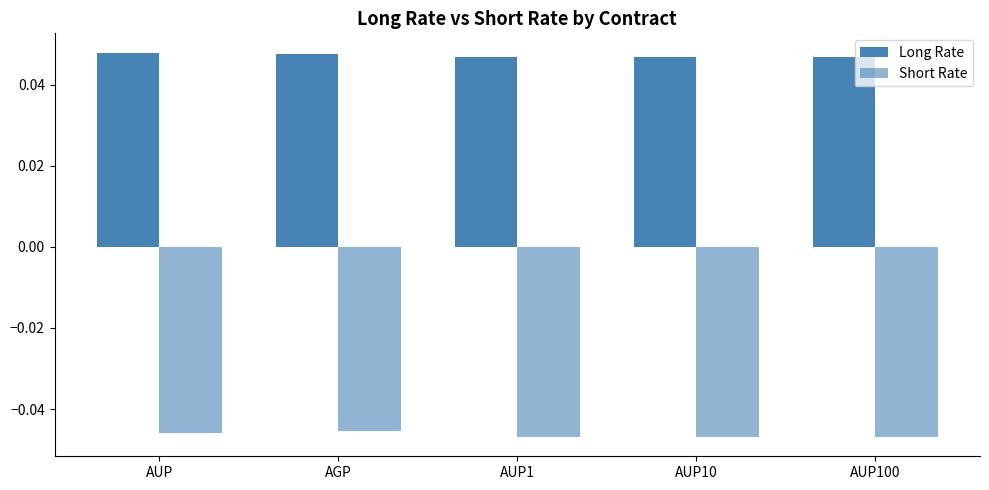

Which series changed the most between AGP and AUP10?

Short Rate